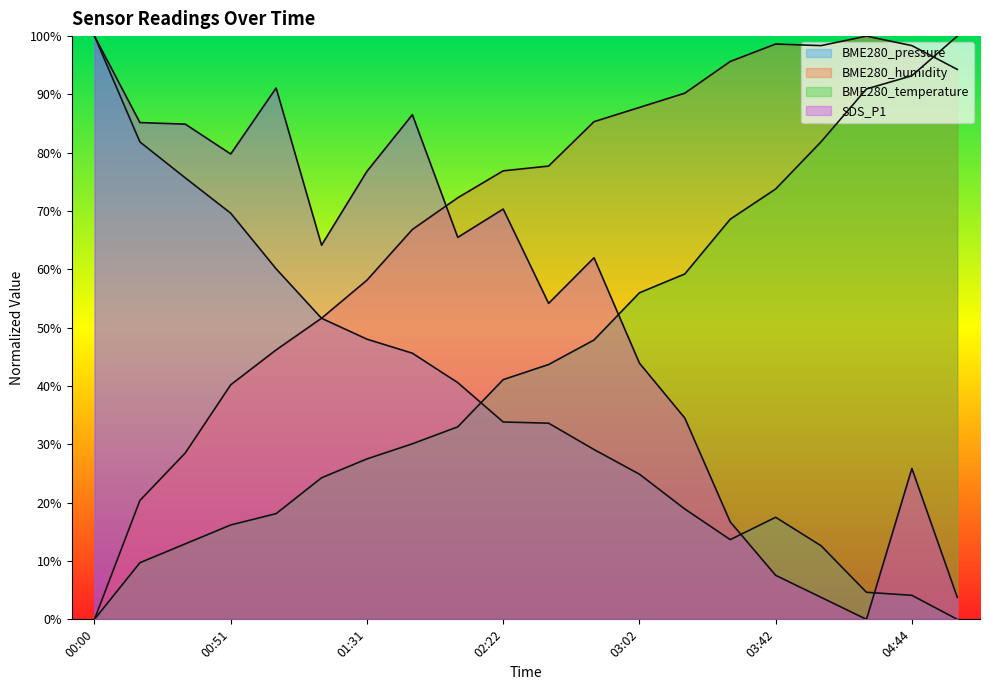

Where is the first local maximum for SDS_P1?

01:01